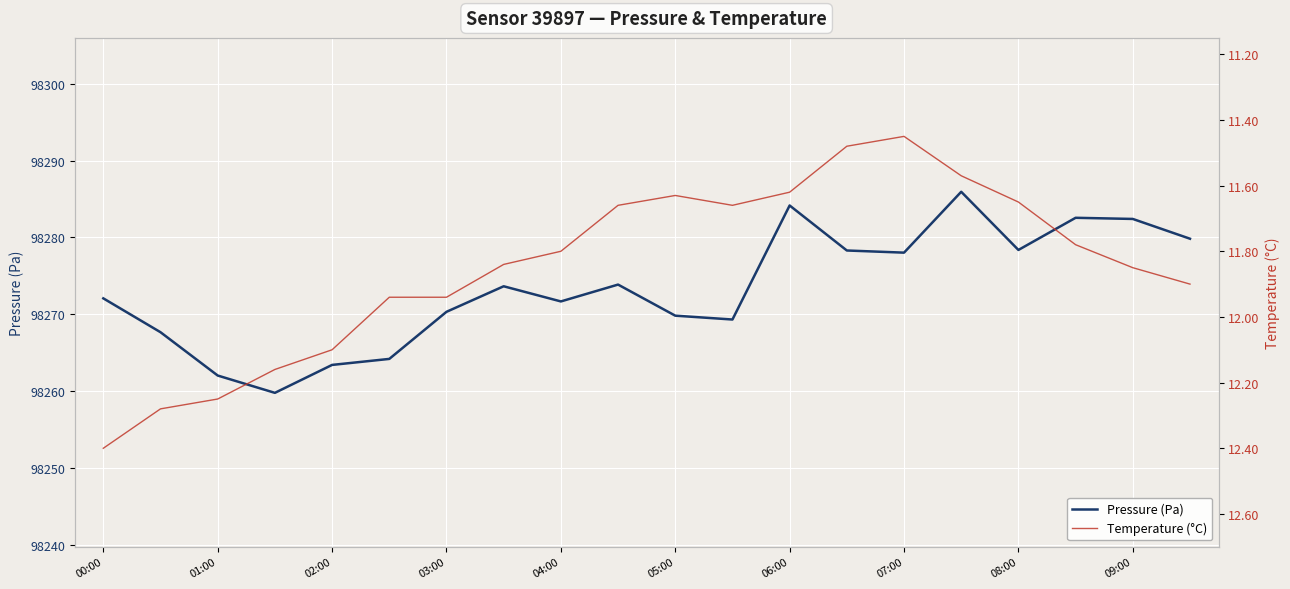

True or false: Pressure (Pa) and Temperature (°C) intersect in this chart.

False